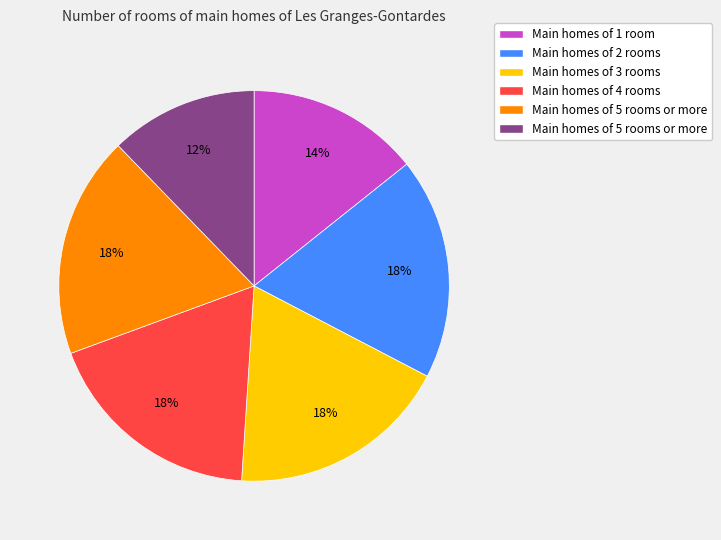

To the nearest percent, what is the difference between the largest and smallest slice percentages?

6%